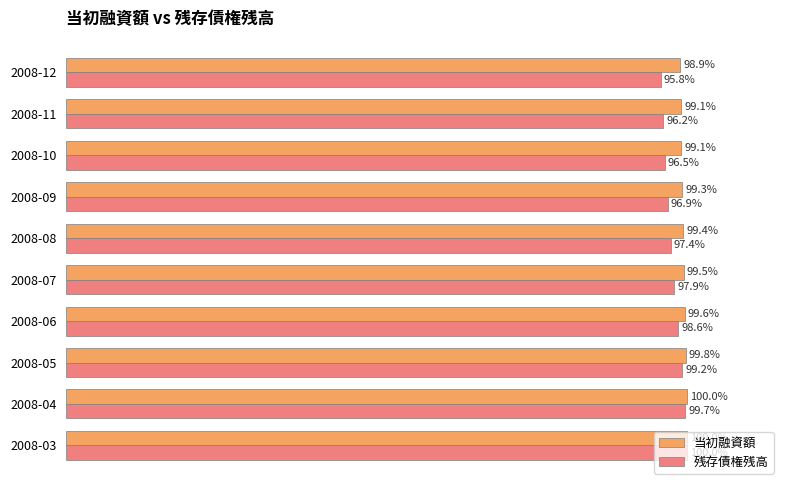

List the series in order of their overall mean, lowest first.

残存債権残高, 当初融資額